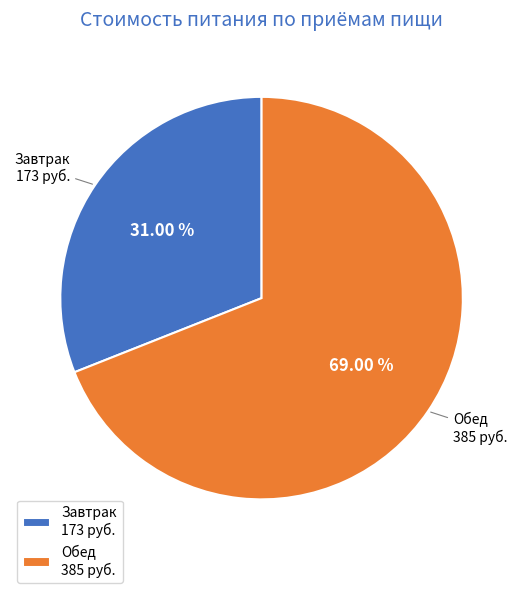

Which category has the biggest portion of the pie?

Обед